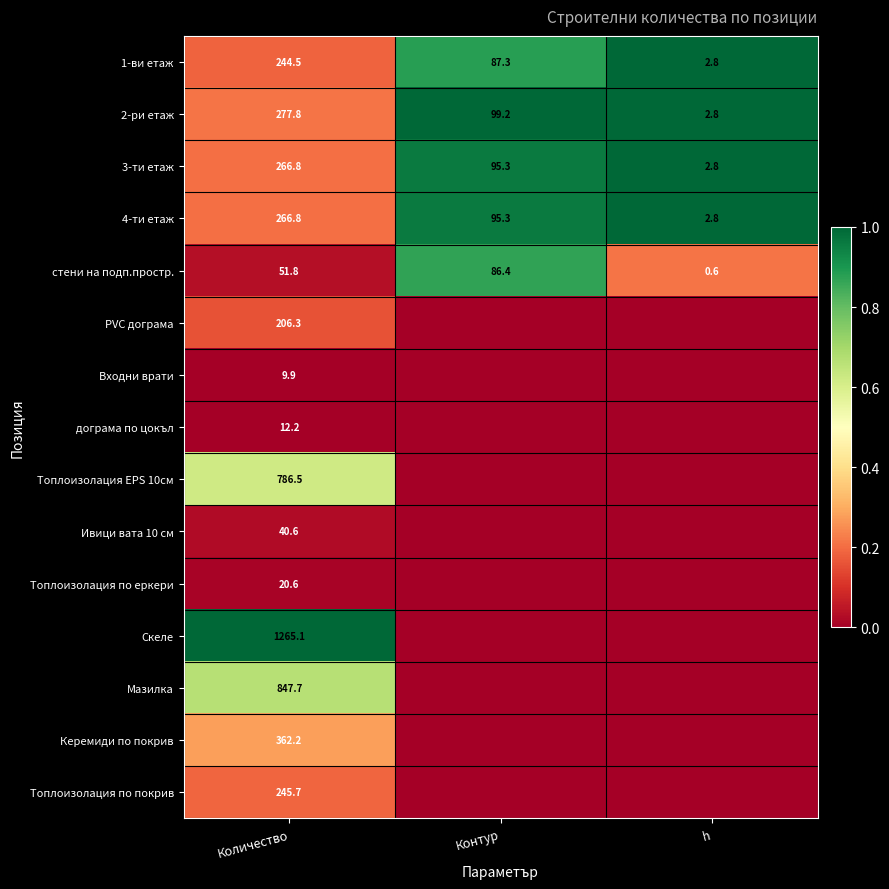

List the labels in order of 3-ти етаж value, largest first.

Количество, Контур, h